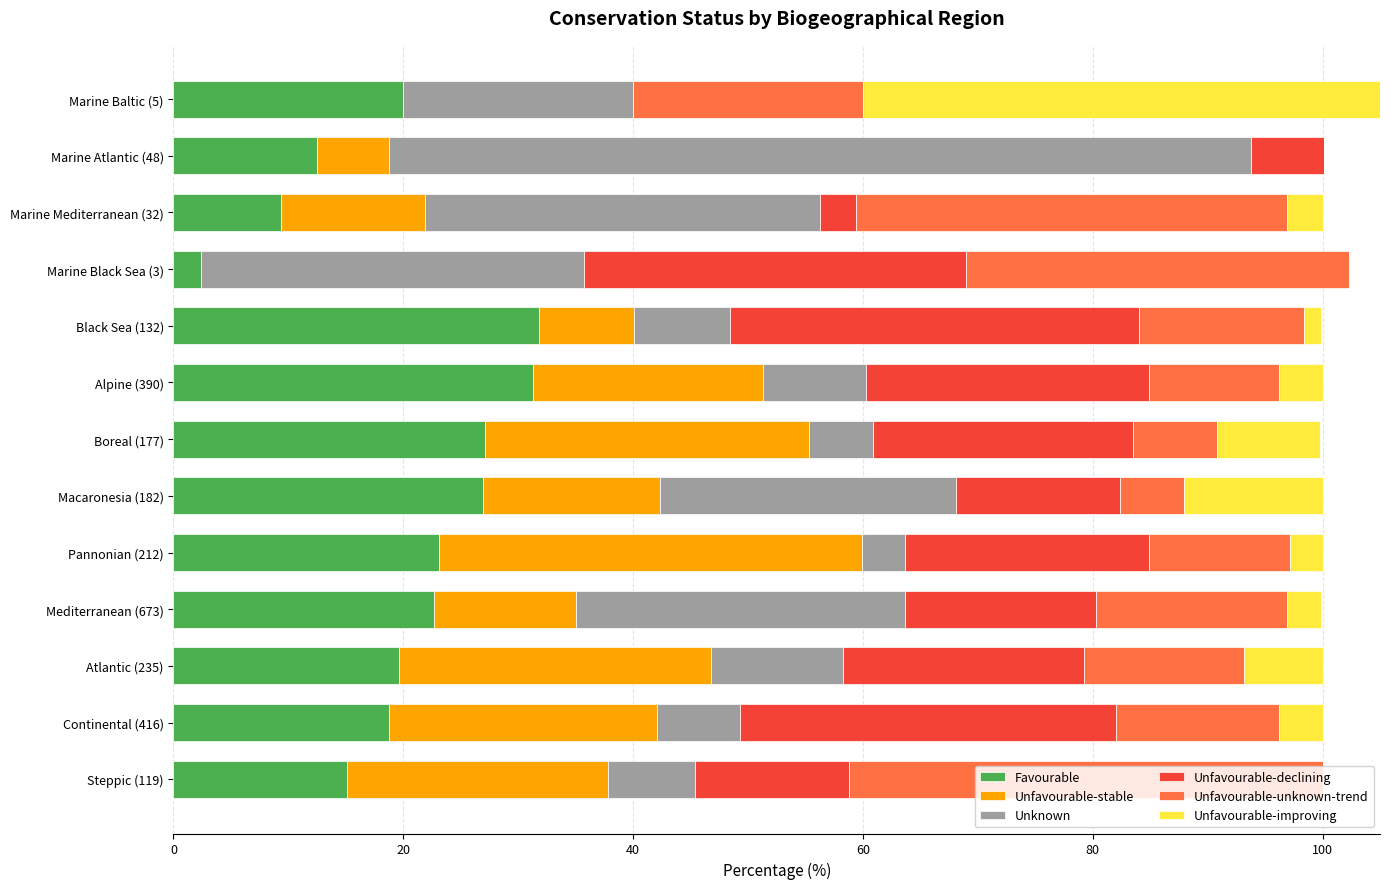

What value does the Unfavourable-declining series have at Steppic (119)?

13.4